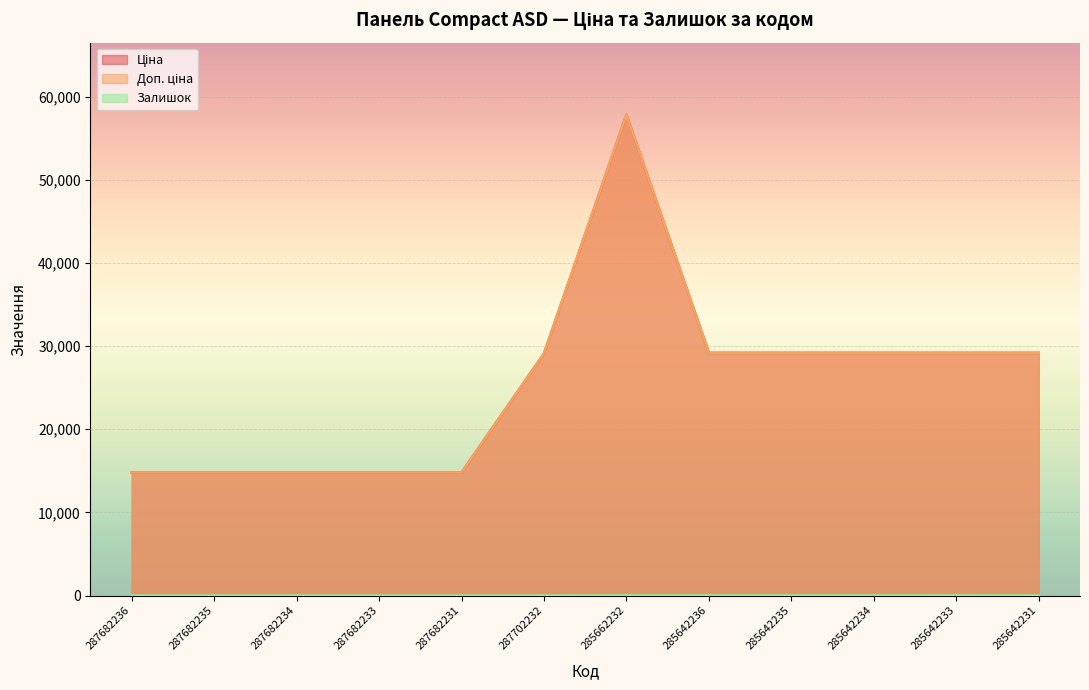

Reading left to right, what are all the values shown in this chart?

Ціна: 14800.8	14800.8	14800.8	14800.8	14800.8	29119.2	57826.2	29188.5	29188.5	29188.5	29188.5	29188.5
Доп. ціна: 14800.8	14800.8	14800.8	14800.8	14800.8	29119.2	57826.2	29188.5	29188.5	29188.5	29188.5	29188.5
Залишок: 0.0	0.0	0.0	0.0	0.0	0.0	16.0	17.0	16.0	13.0	19.0	13.0